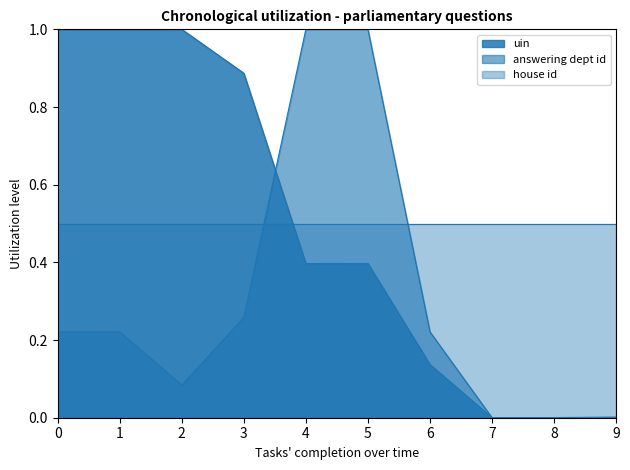

What is the minimum value for house id?

0.5